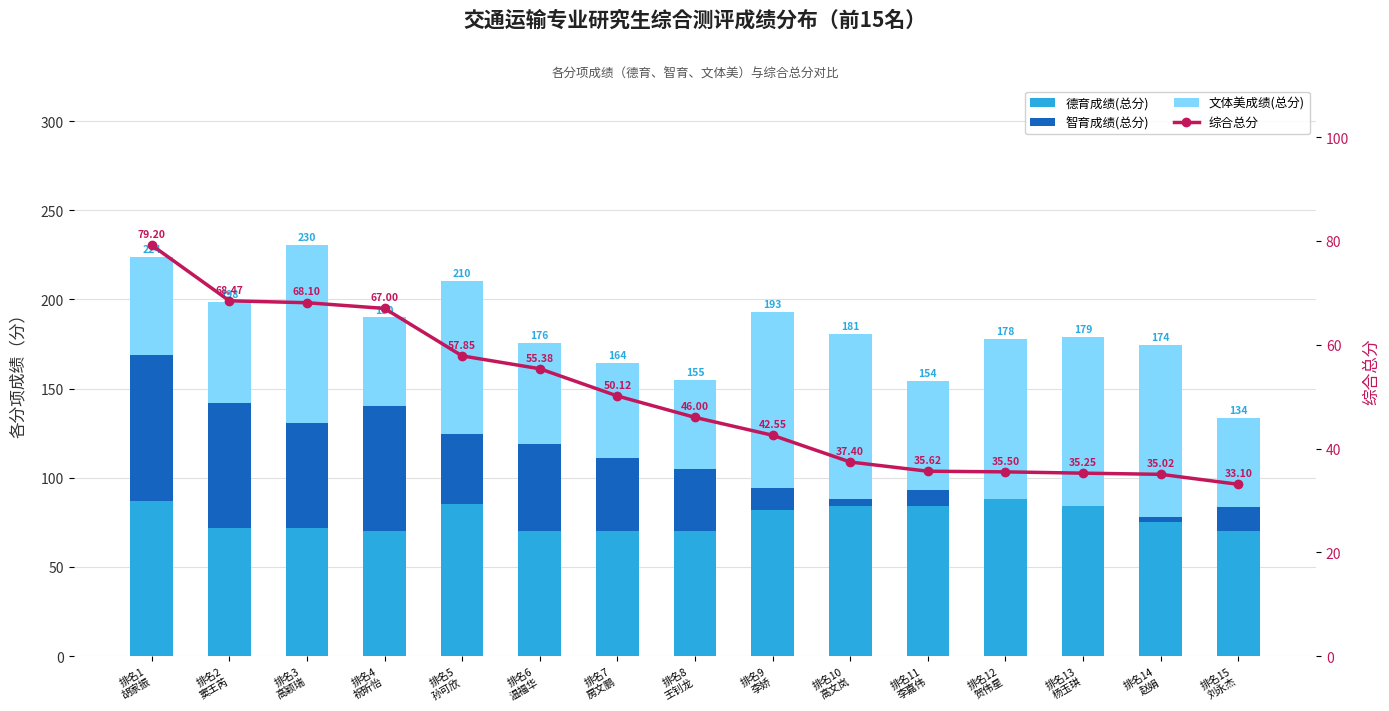

Reading left to right, transcribe all the data shown in this chart.

德育成绩(总分): 排名1
胡家振=87.0	排名2
窦王芮=72.0	排名3
高颖瑞=72.0	排名4
祝昕怡=70.0	排名5
孙可欣=85.0	排名6
温福华=70.0	排名7
房文鹏=70.0	排名8
王钊龙=70.0	排名9
李娇=82.0	排名10
高文岚=84.0	排名11
李嘉伟=84.0	排名12
贺伟星=88.0	排名13
杨玉琪=84.0	排名14
赵娟=75.0	排名15
刘永杰=70.0
智育成绩(总分): 排名1
胡家振=82.0	排名2
窦王芮=70.0	排名3
高颖瑞=58.5	排名4
祝昕怡=70.0	排名5
孙可欣=39.5	排名6
温福华=49.0	排名7
房文鹏=41.0	排名8
王钊龙=35.0	排名9
李娇=12.0	排名10
高文岚=4.2	排名11
李嘉伟=9.0	排名12
贺伟星=0.0	排名13
杨玉琪=0.0	排名14
赵娟=3.0	排名15
刘永杰=13.5
文体美成绩(总分): 排名1
胡家振=55.0	排名2
窦王芮=56.5	排名3
高颖瑞=100.0	排名4
祝昕怡=50.0	排名5
孙可欣=86.0	排名6
温福华=56.5	排名7
房文鹏=53.5	排名8
王钊龙=50.0	排名9
李娇=99.0	排名10
高文岚=92.5	排名11
李嘉伟=61.5	排名12
贺伟星=90.0	排名13
杨玉琪=95.0	排名14
赵娟=96.5	排名15
刘永杰=50.0
综合总分: 排名1
胡家振=79.2	排名2
窦王芮=68.5	排名3
高颖瑞=68.1	排名4
祝昕怡=67.0	排名5
孙可欣=57.9	排名6
温福华=55.4	排名7
房文鹏=50.1	排名8
王钊龙=46.0	排名9
李娇=42.5	排名10
高文岚=37.4	排名11
李嘉伟=35.6	排名12
贺伟星=35.5	排名13
杨玉琪=35.2	排名14
赵娟=35.0	排名15
刘永杰=33.1